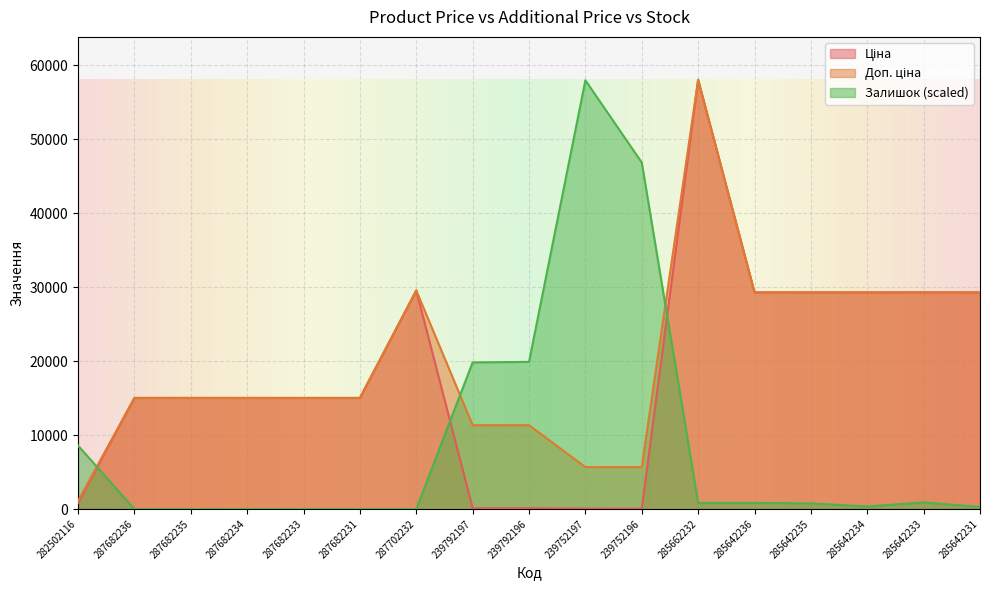

What position from the left is 285662232?

12